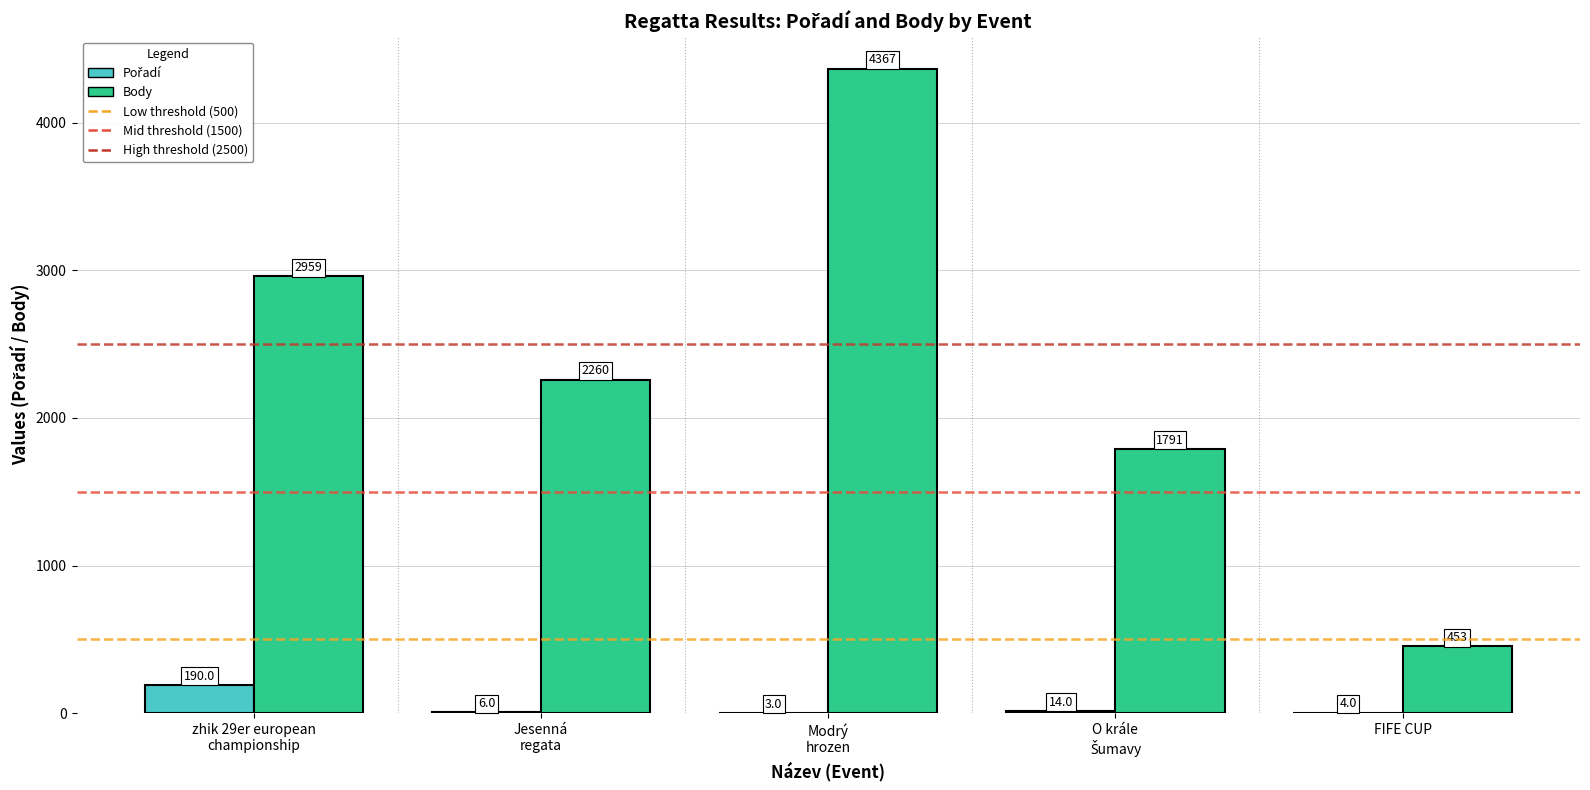

Count the Body values in the range 1791 to 2959.

3